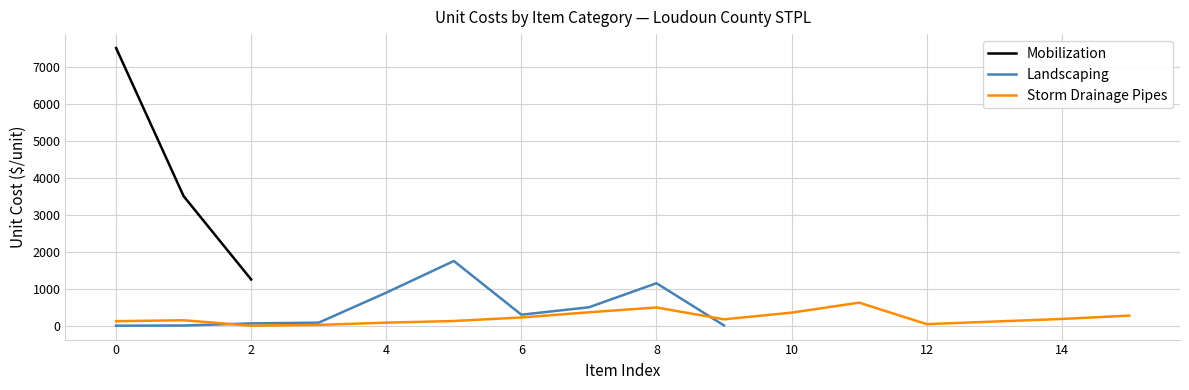

How many intersections are there between Storm Drainage Pipes and Landscaping?

2